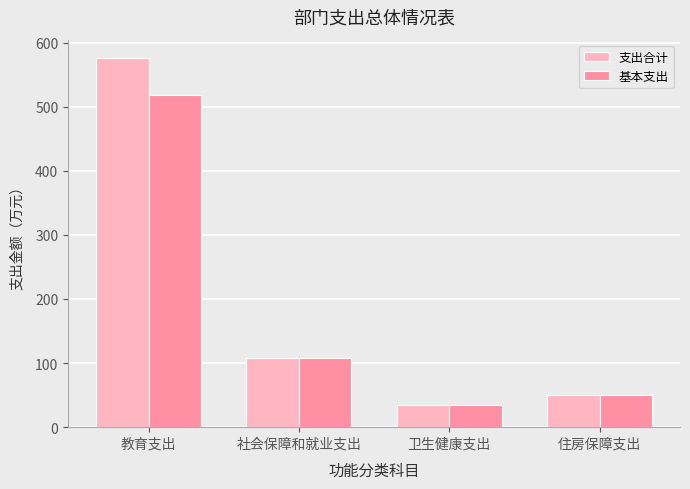

At which label is 基本支出 closest to 276?

社会保障和就业支出